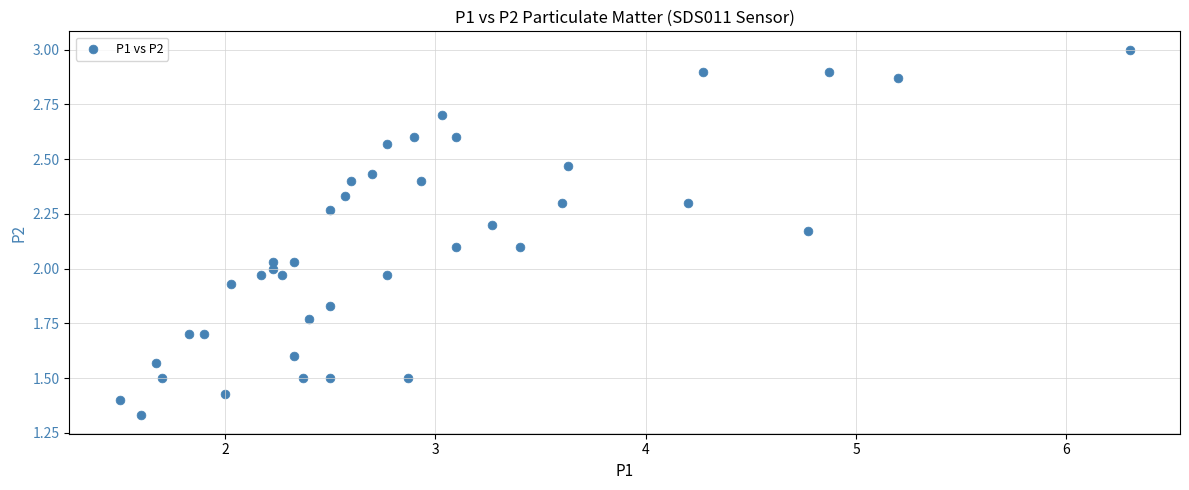

What is the range of X values (max minus min)?

4.8